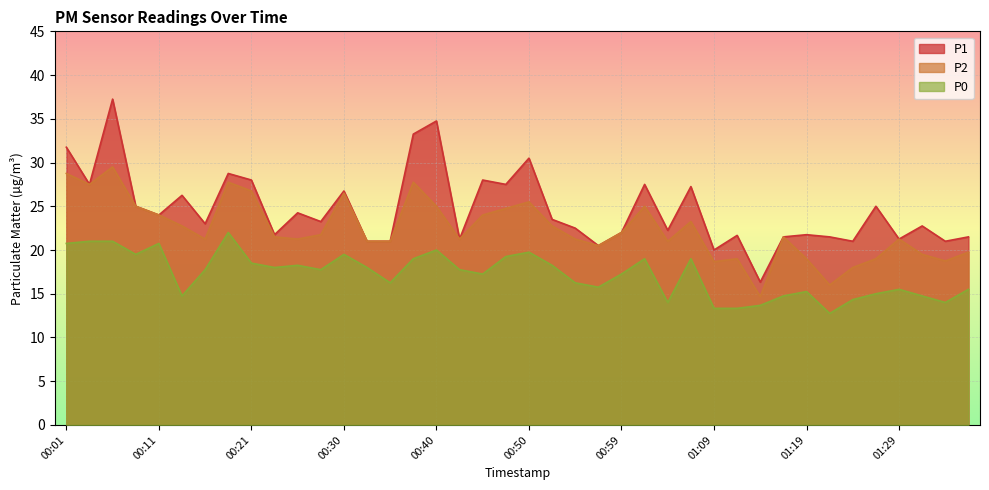

What is the difference between the highest and lowest values at 00:55?

6.2